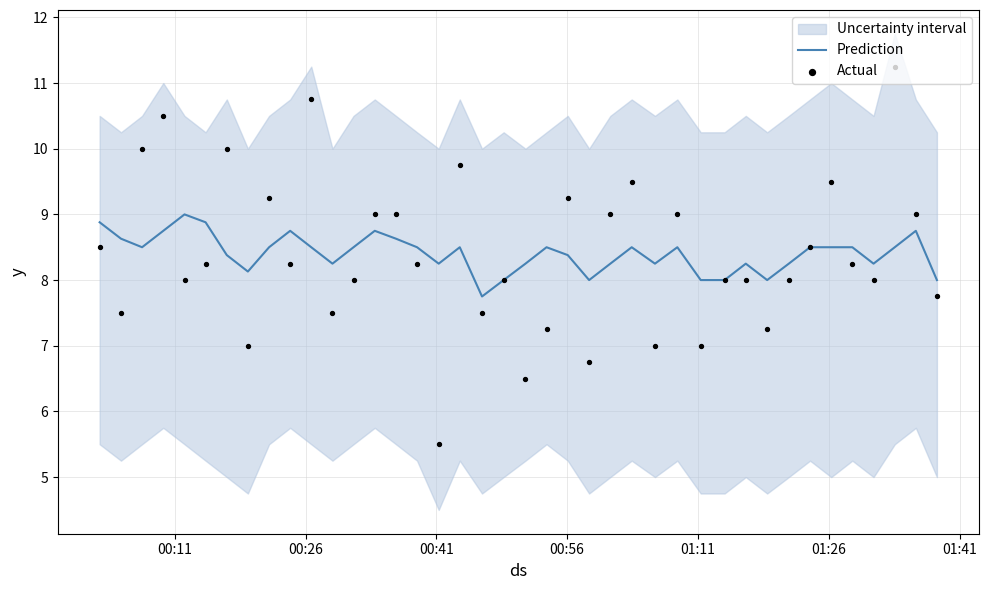

What is the highest value of the Prediction series?

9.0